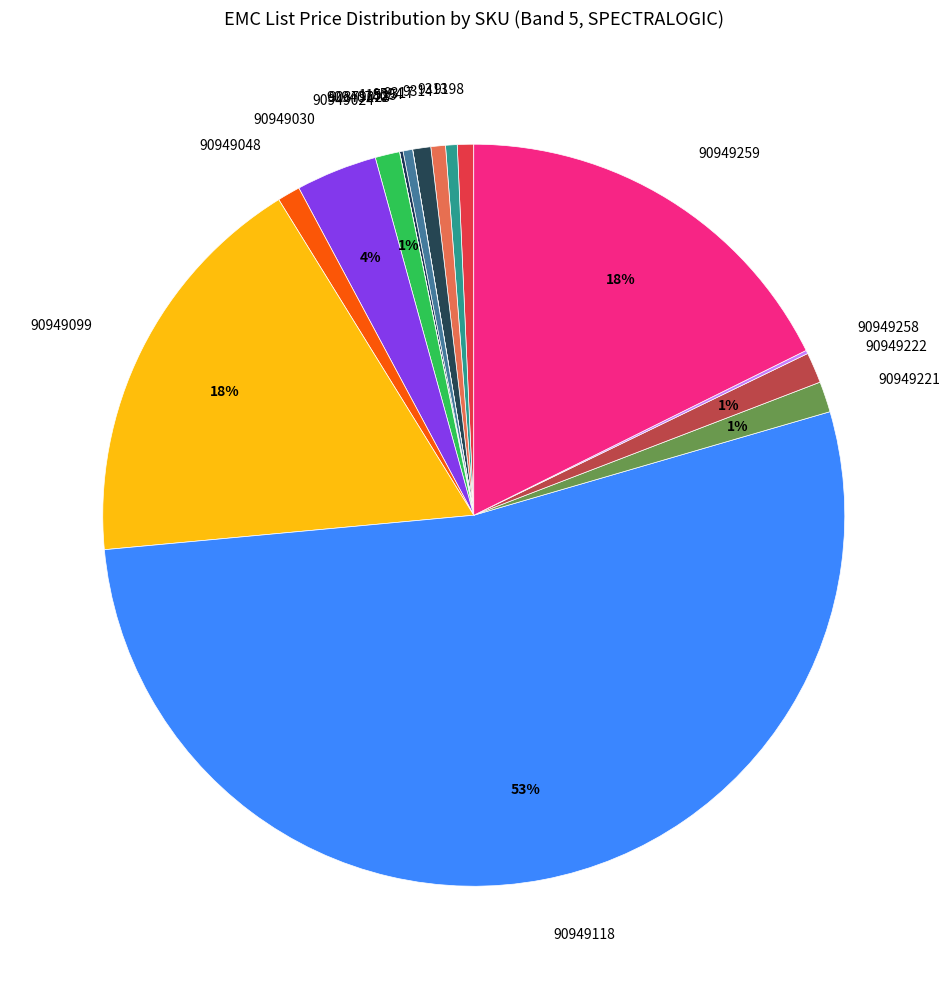

Do 90949118 and 9314 together represent more than half of the pie?

Yes